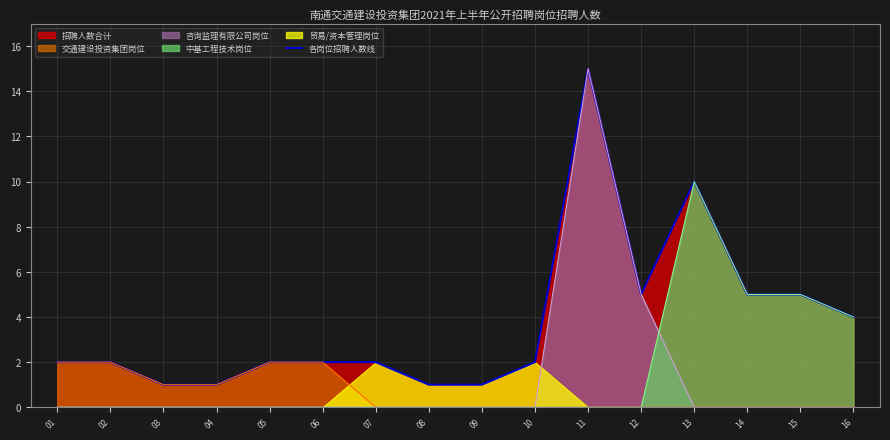

Which label corresponds to the largest value in the chart?

11